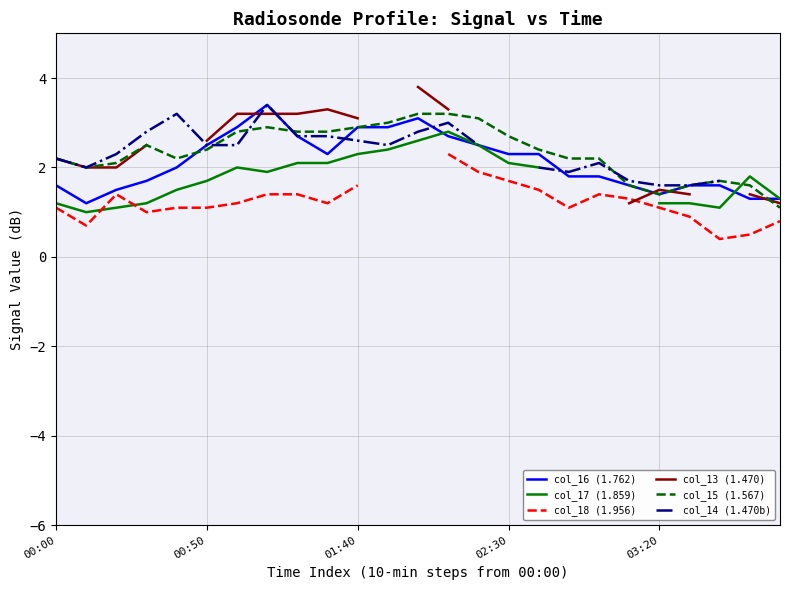

What is the highest value of the col_18 (1.956) series?

2.3